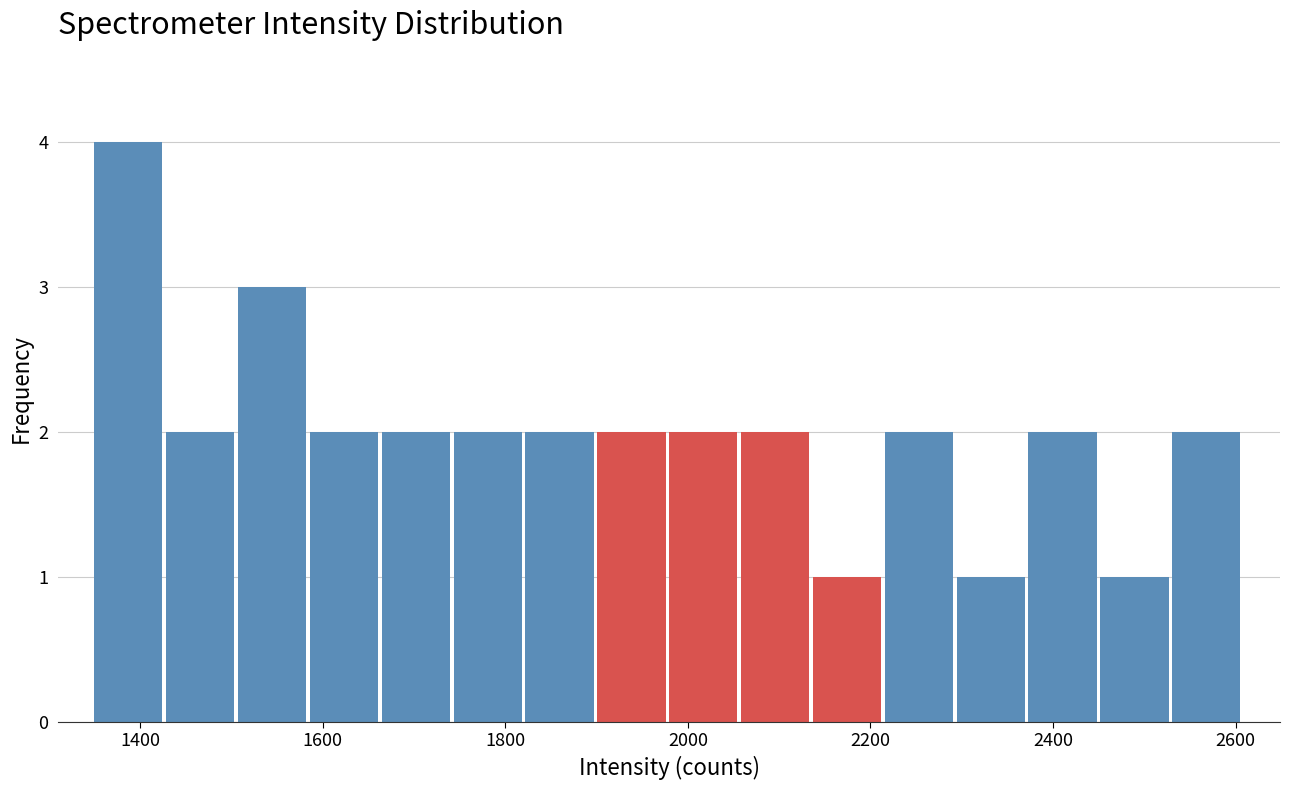

Read against the x-axis, roughly where is the centre of the tallest bar?

1380